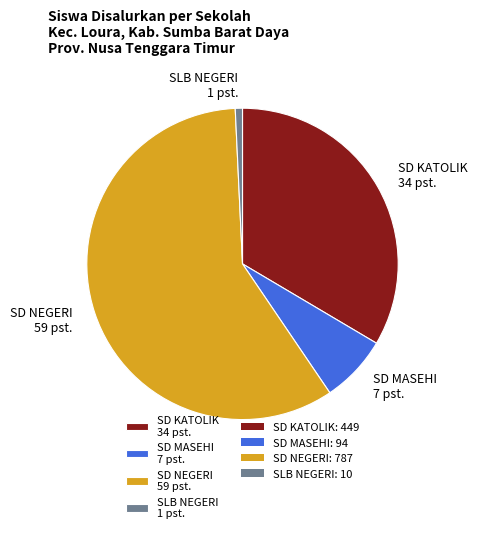

Is it true that SD NEGERI 59 pst. is 44% of the pie?

False